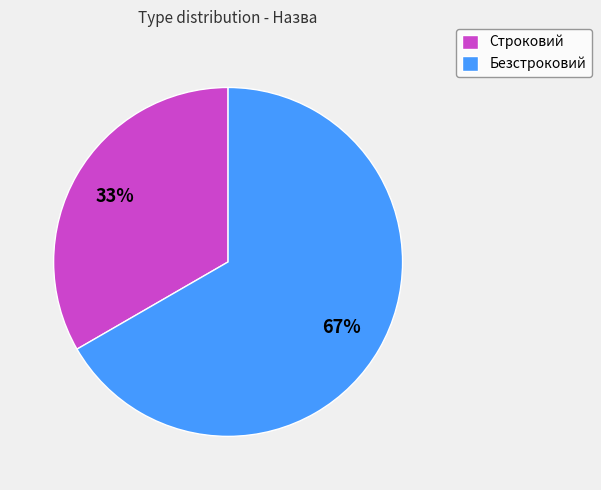

To the nearest percent, what portion does Безстроковий represent?

67%